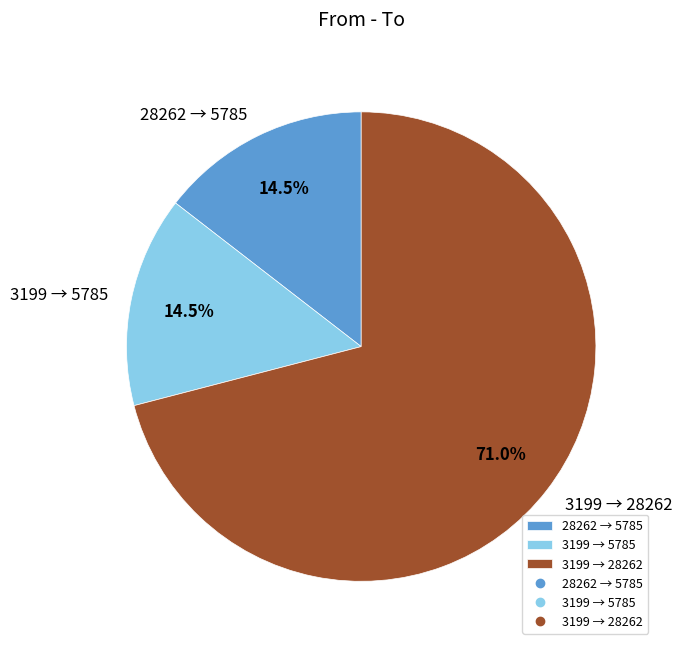

How many slices are in this pie chart?

3